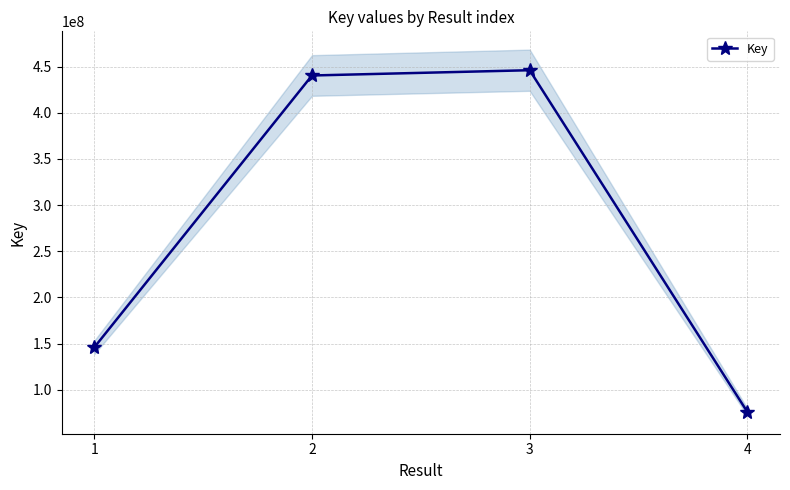

What is the average value?

277111852